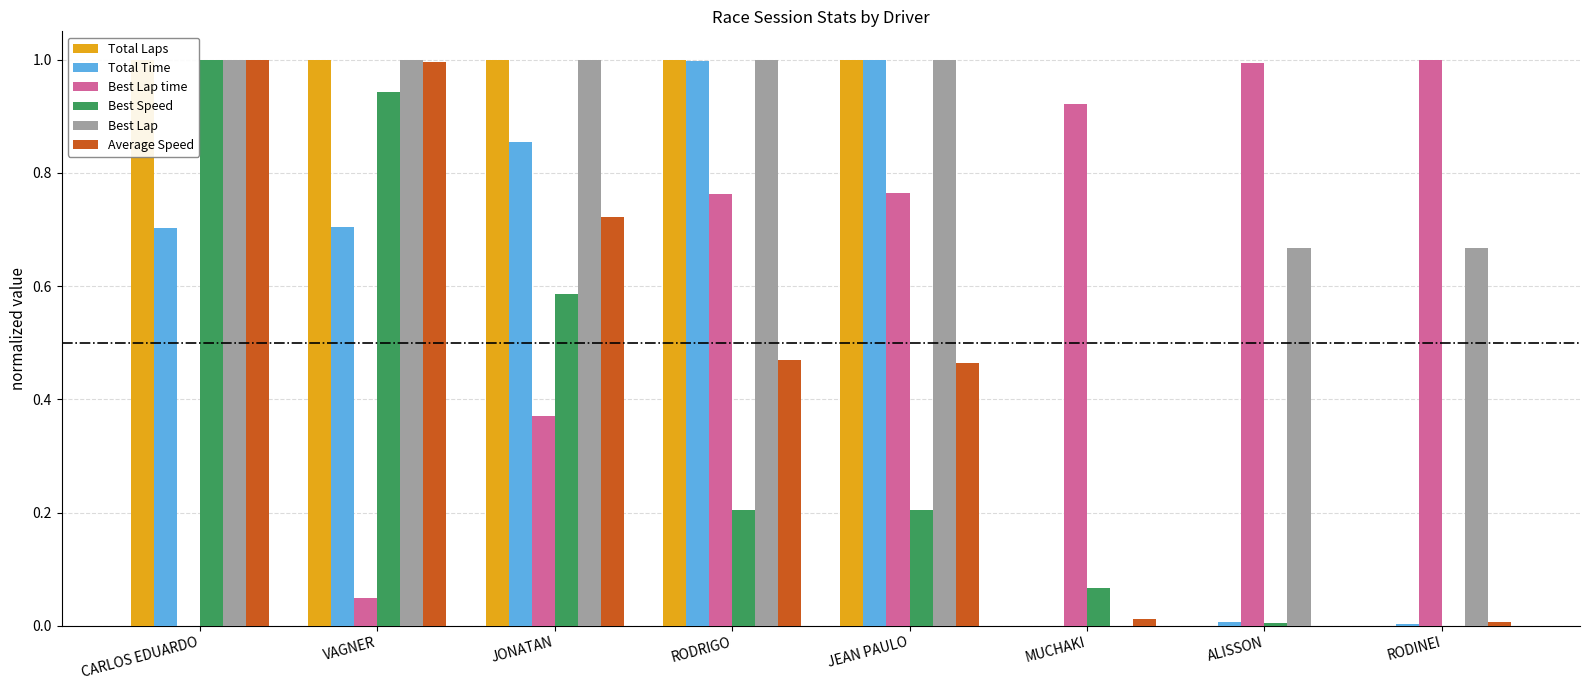

Reading left to right, extract all data points from this chart.

Total Laps: 1.0	1.0	1.0	1.0	1.0	0.0	0.0	0.0
Total Time: 0.7	0.7	0.9	1.0	1.0	0.0	0.0	0.0
Best Lap time: 0.0	0.0	0.4	0.8	0.8	0.9	1.0	1.0
Best Speed: 1.0	0.9	0.6	0.2	0.2	0.1	0.0	0.0
Best Lap: 1.0	1.0	1.0	1.0	1.0	0.0	0.7	0.7
Average Speed: 1.0	1.0	0.7	0.5	0.5	0.0	0.0	0.0